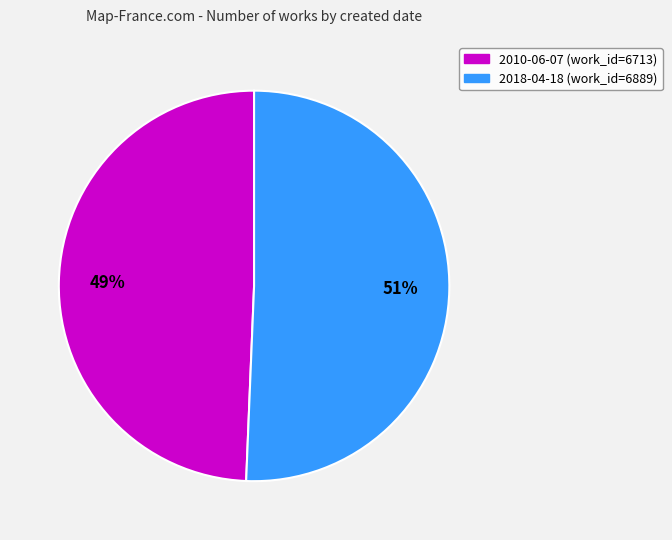

Rank the categories by value from lowest to highest.

2010-06-07, 2018-04-18